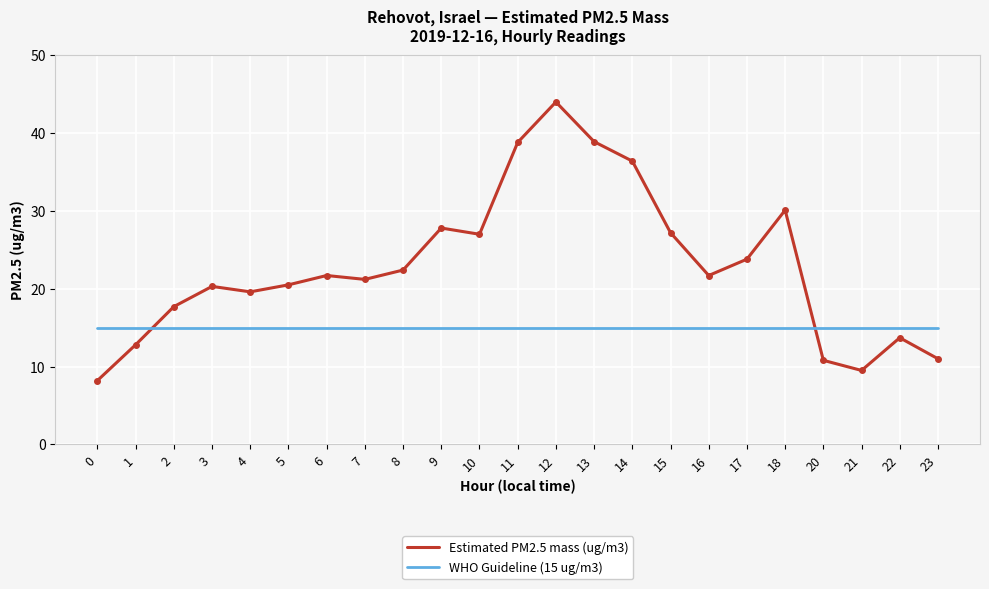

Read the Estimated PM2.5 mass (ug/m3) value at 0.

8.2